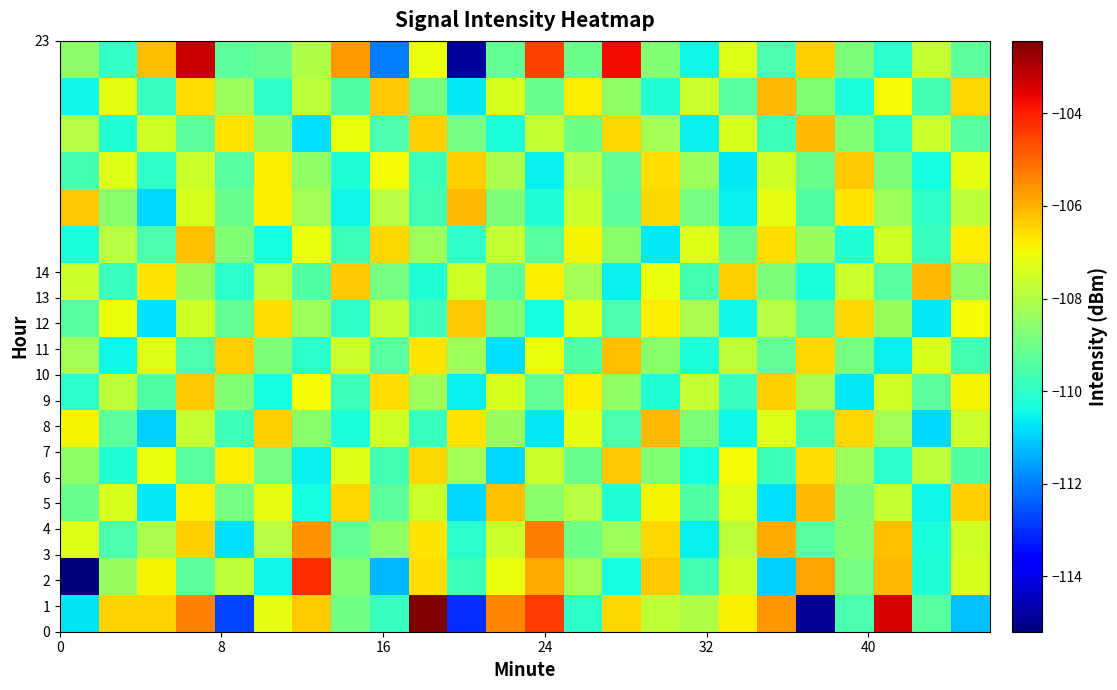

How many data points does each series have?

24